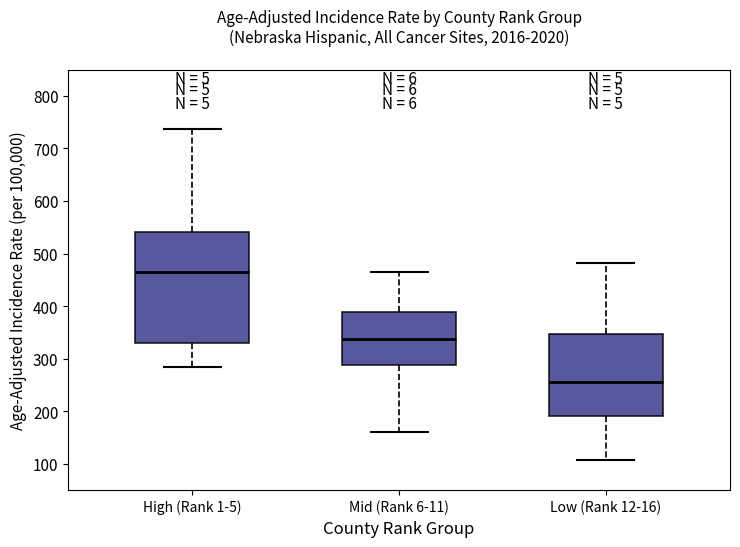

Which box is the tallest, from its lower edge to its upper edge?

High (Rank 1-5)